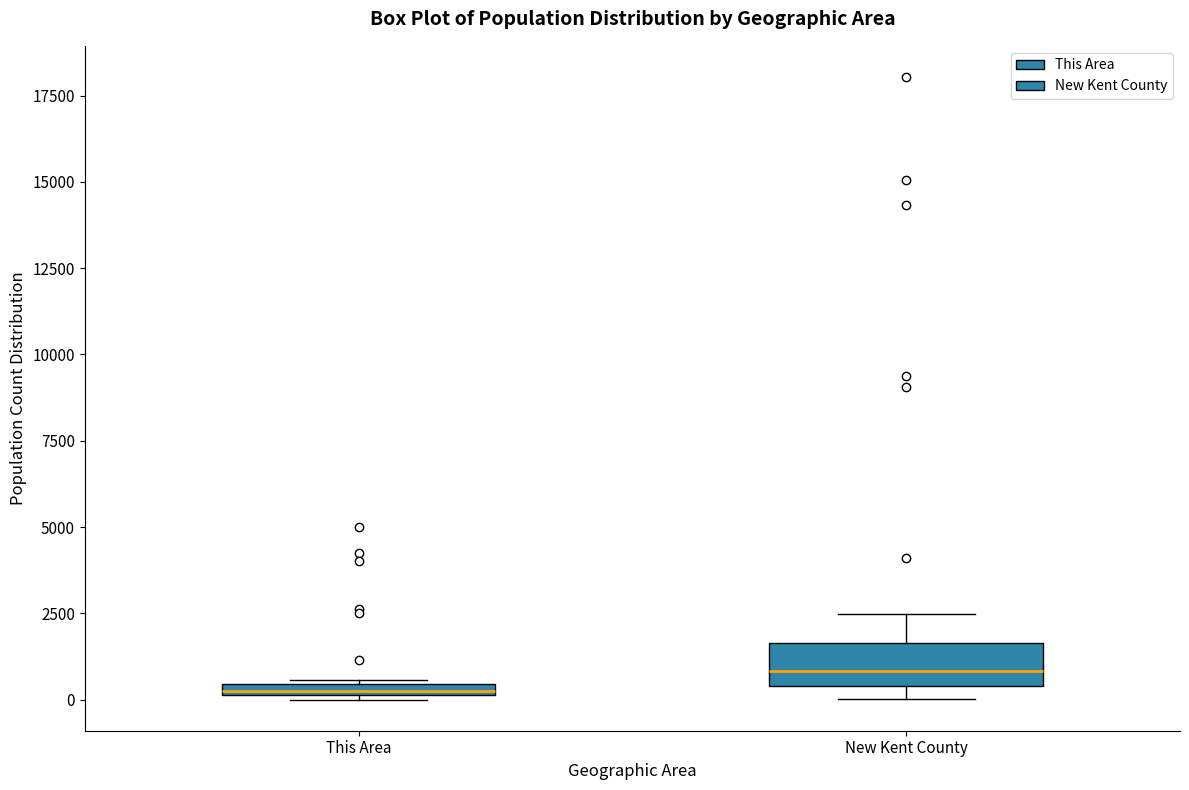

Where is the lower edge of the box for This Area on the y-axis? The values are not printed on the chart, so give them approximately, as read against the axis.

0